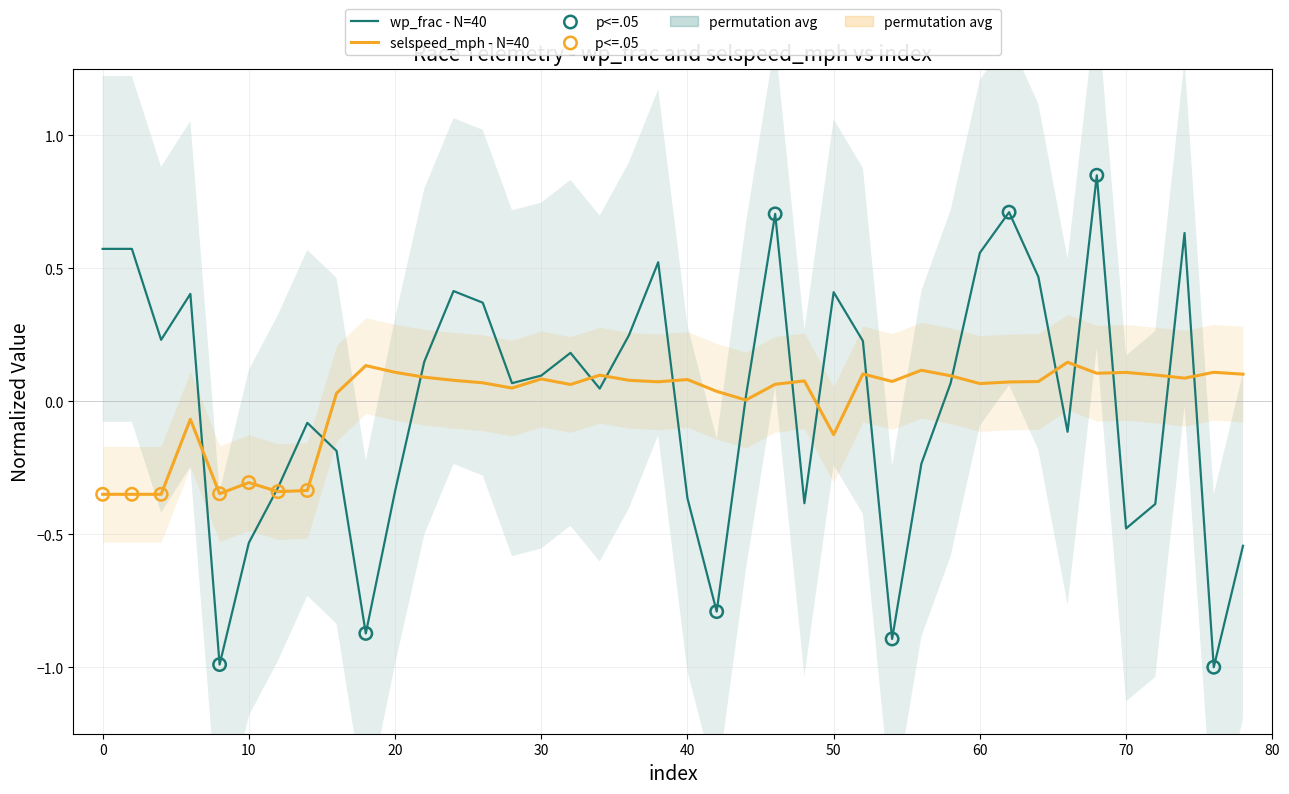

Is the value of wp_frac at 12 greater than the value of selspeed_mph at 32?

Yes